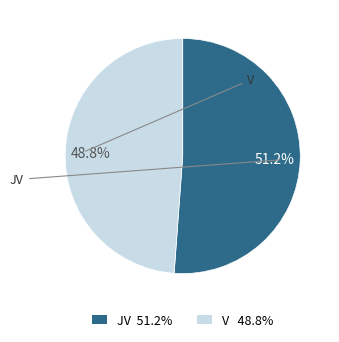

Does JV represent more than half of the total?

Yes